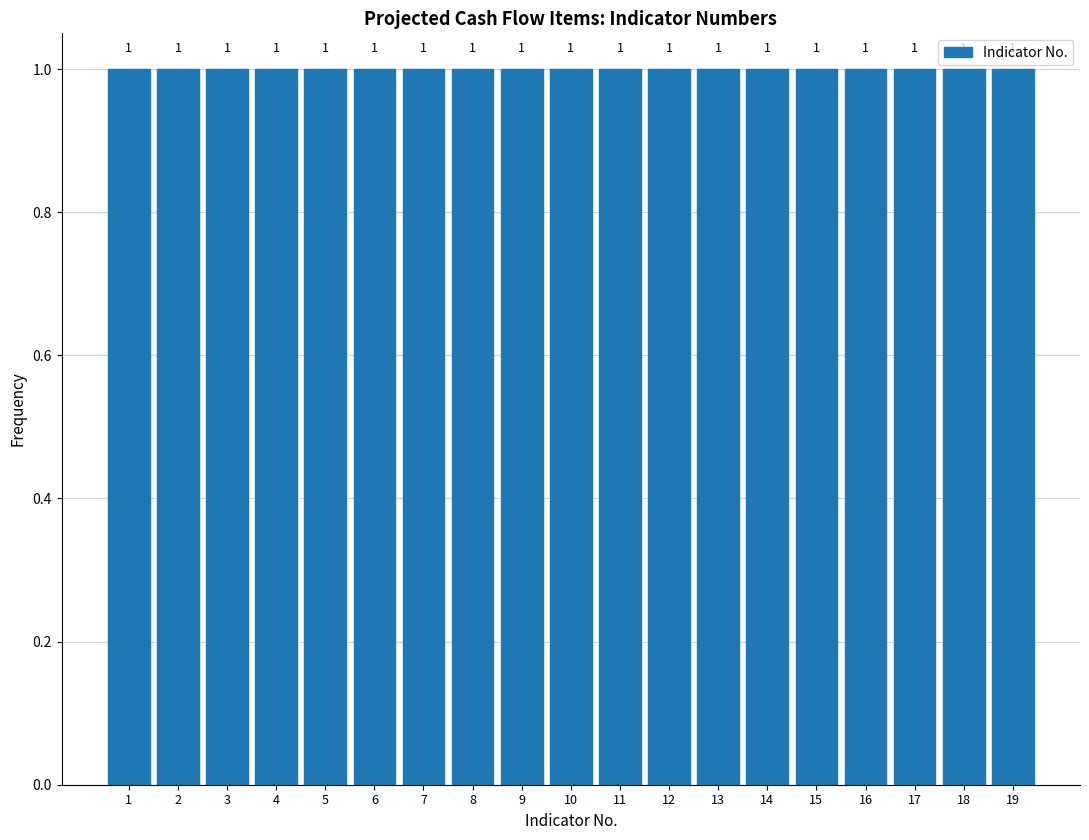

What is the height of the bar covering 0.5 to 1.5 on the x-axis?

1